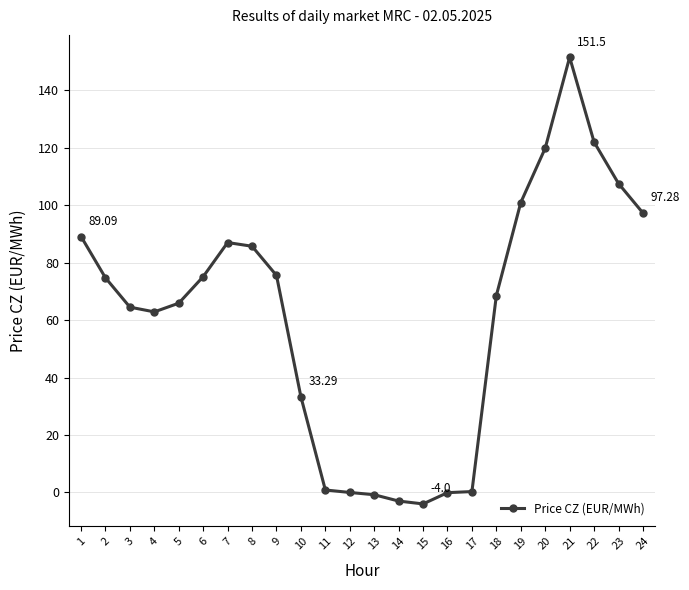

Between 3 and 24, which is larger?

24